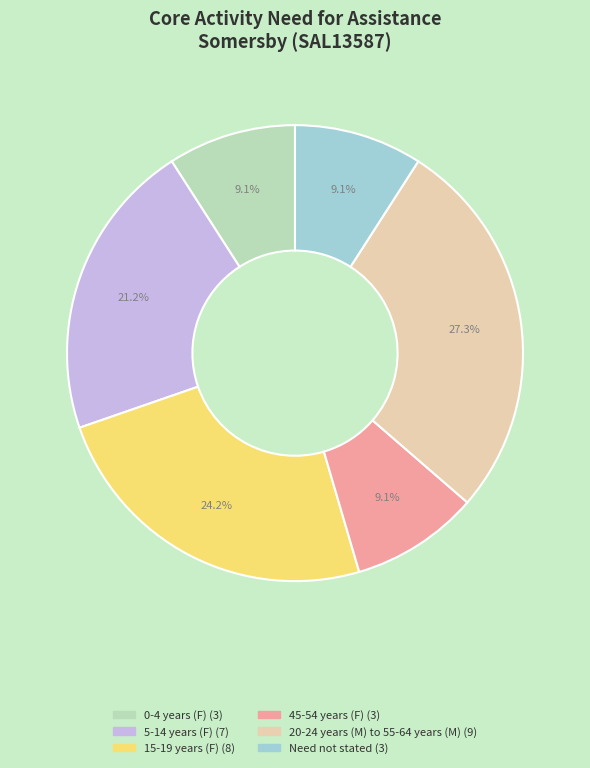

Does any single category account for the majority?

No